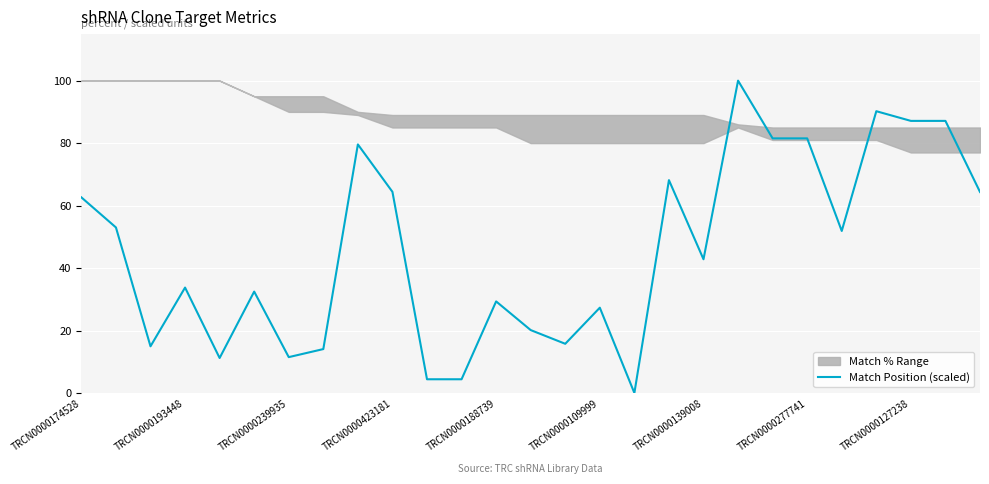

Is it true that the value at 20 is 139.5?

False